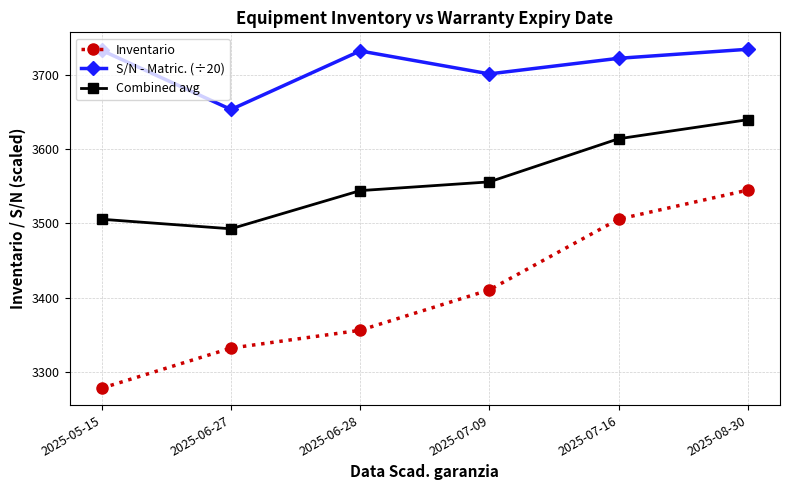

At which label is Combined avg closest to 3566?

2025-07-09